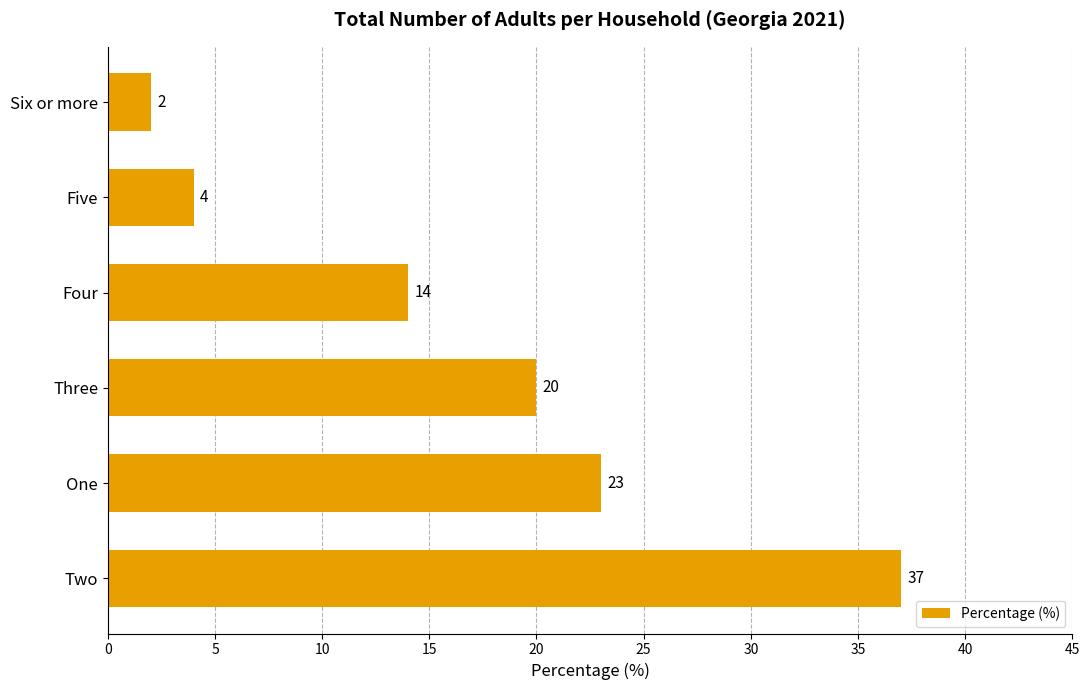

Where is the data nearest to the value 19?

Three